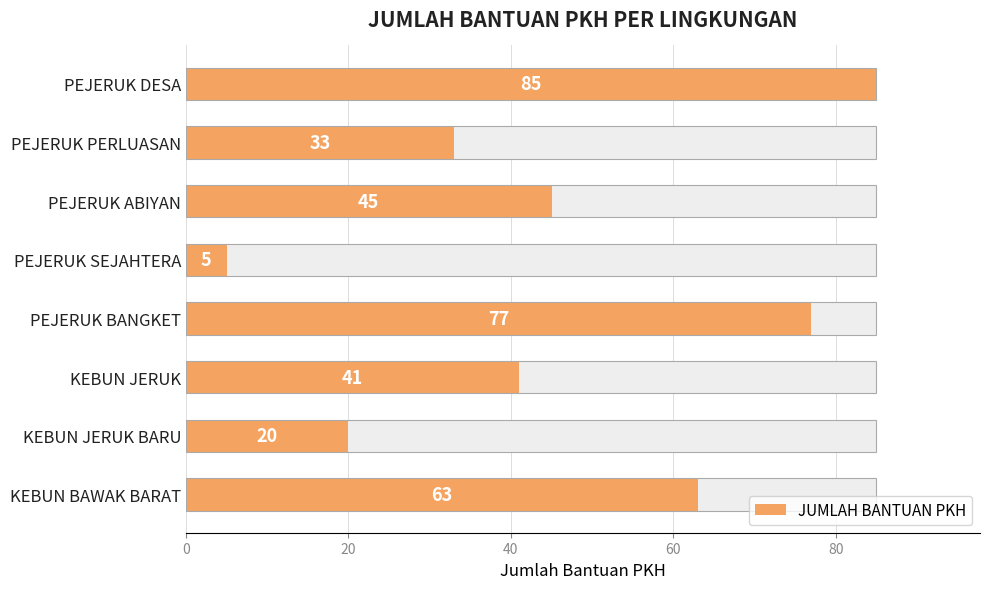

What value does the data have at PEJERUK ABIYAN, to the nearest 5?

45